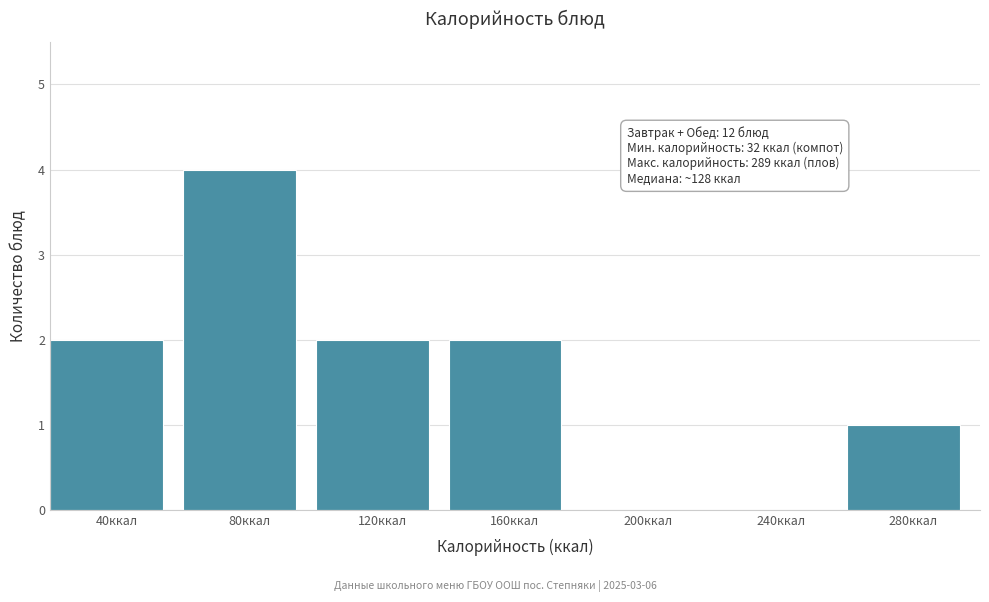

Reading left to right, transcribe all the data shown in this chart.

40ккал=2	80ккал=4	120ккал=2	160ккал=2	200ккал=0	240ккал=0	280ккал=1